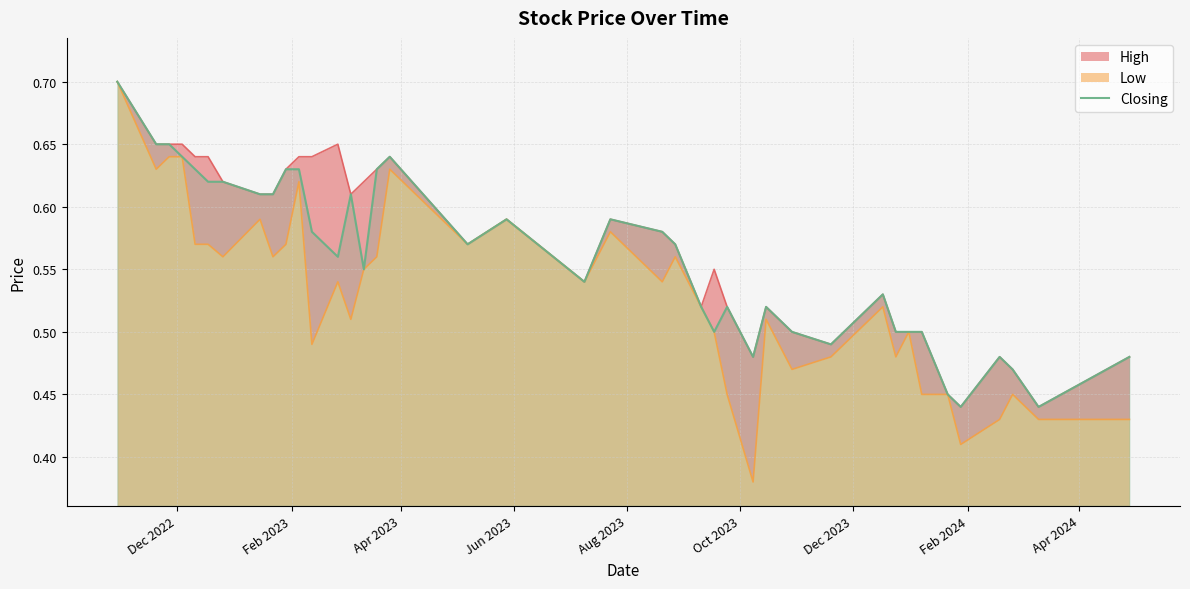

What is the difference between the maximum and minimum values?

0.3